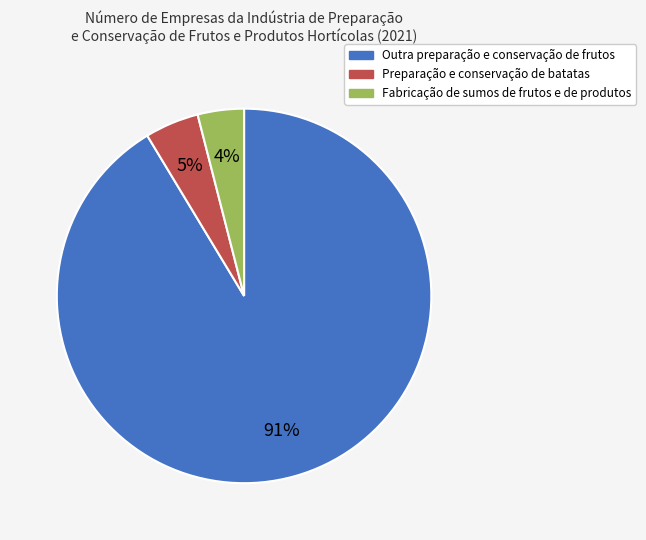

To the nearest percent, what portion does Fabricação de sumos de frutos e de produtos represent?

4%